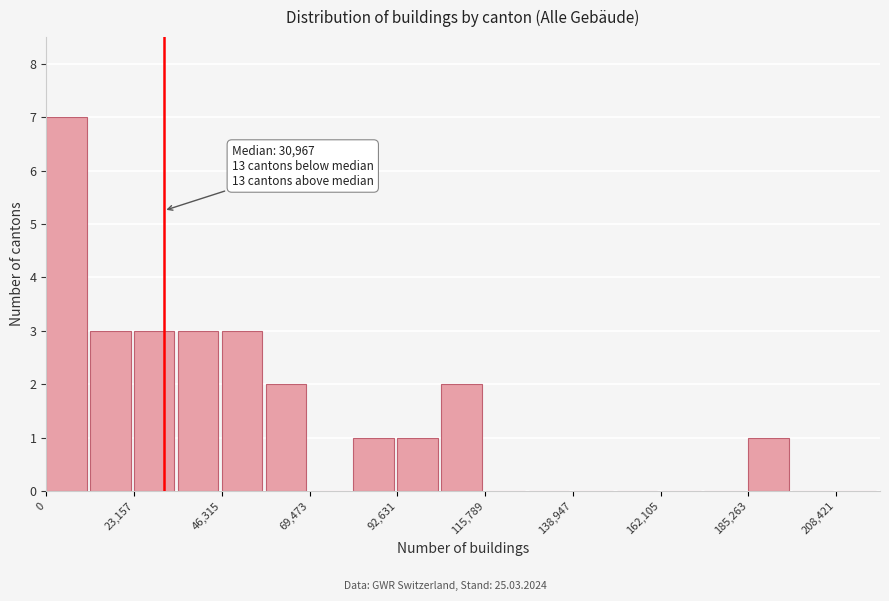

Around what value on the x-axis is the tallest bar? Give the approximate position of its centre, as read against the axis.

5000